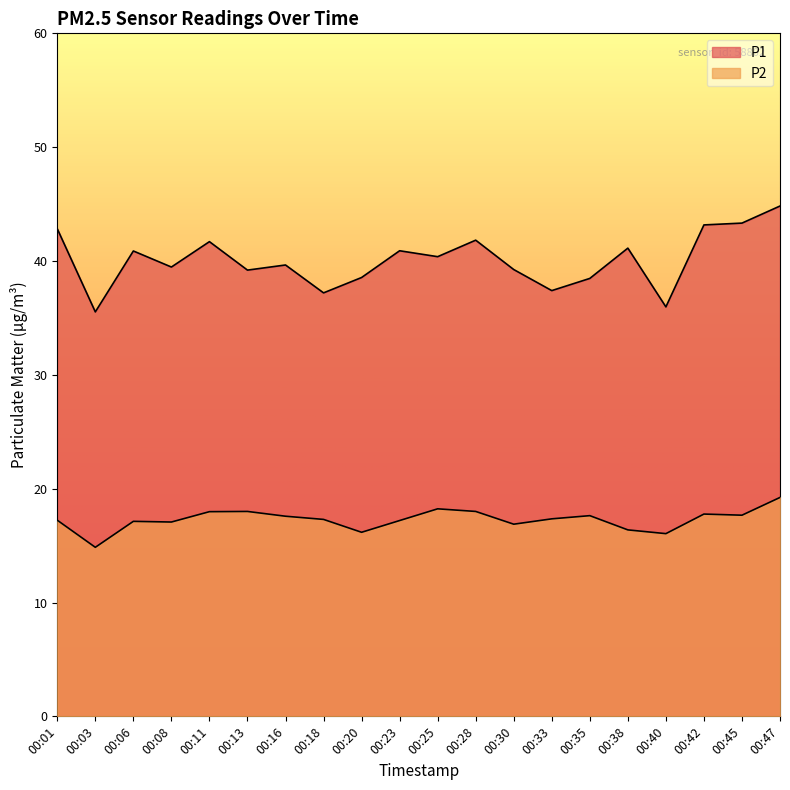

The value of P1 at 00:28 is 55.4. True or false?

False